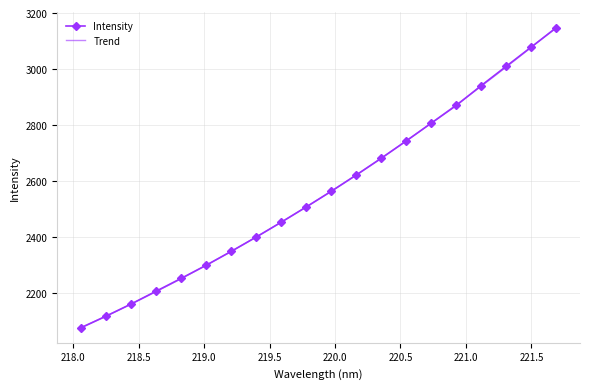

At which category does the chart reach its minimum across all series?

218.0596